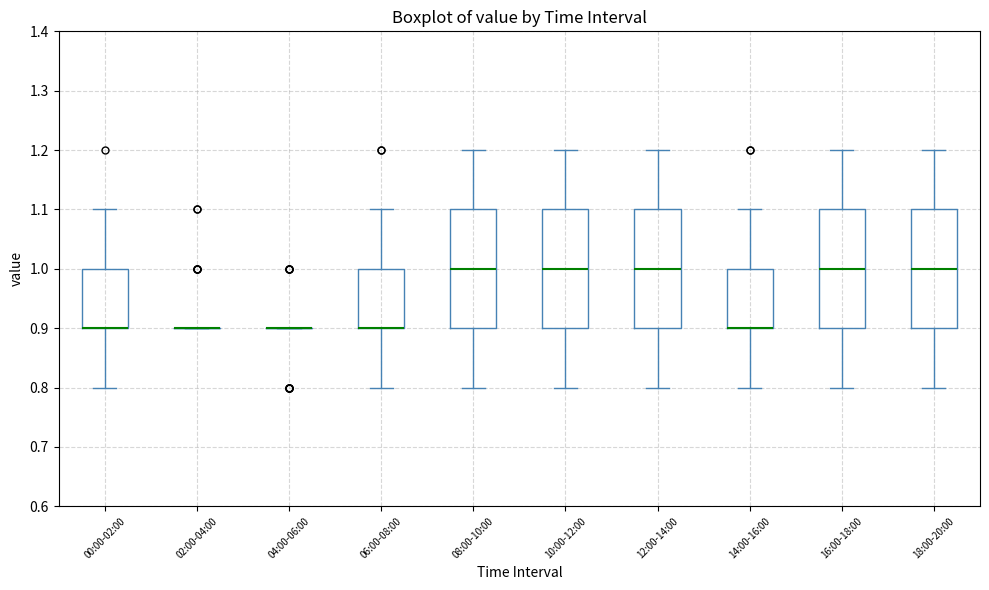

Where does the upper whisker of the box for 12:00-14:00 end on the y-axis? The values are not printed on the chart, so give them approximately, as read against the axis.

1.2